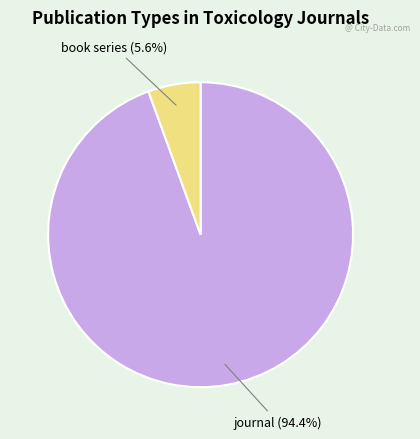

Count the number of slices in the pie.

2